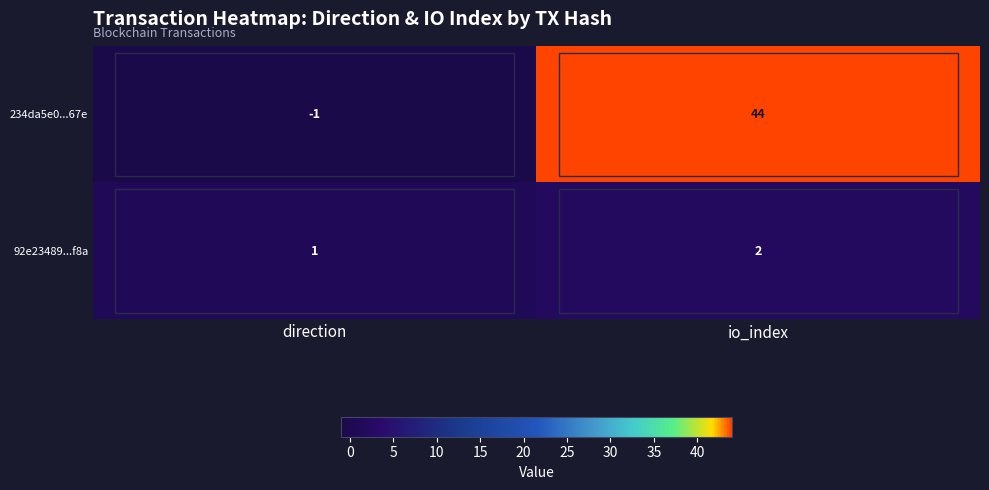

At which category is the sum across all series the highest?

io_index